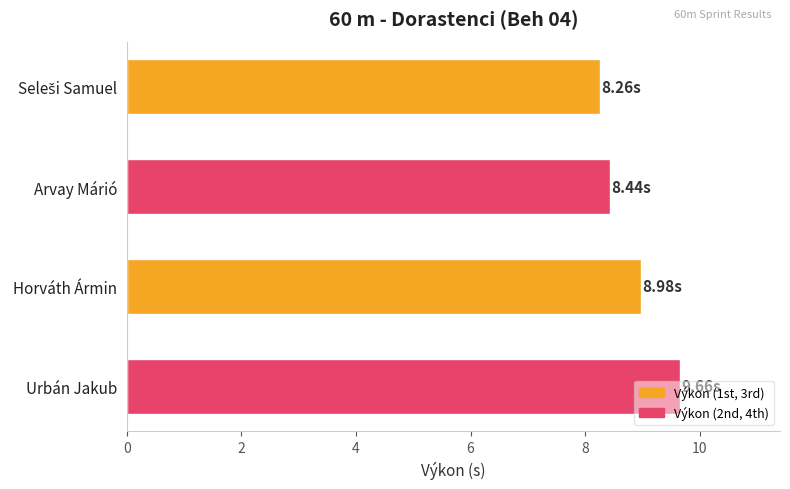

What is the difference between the second highest and second lowest values?

0.5